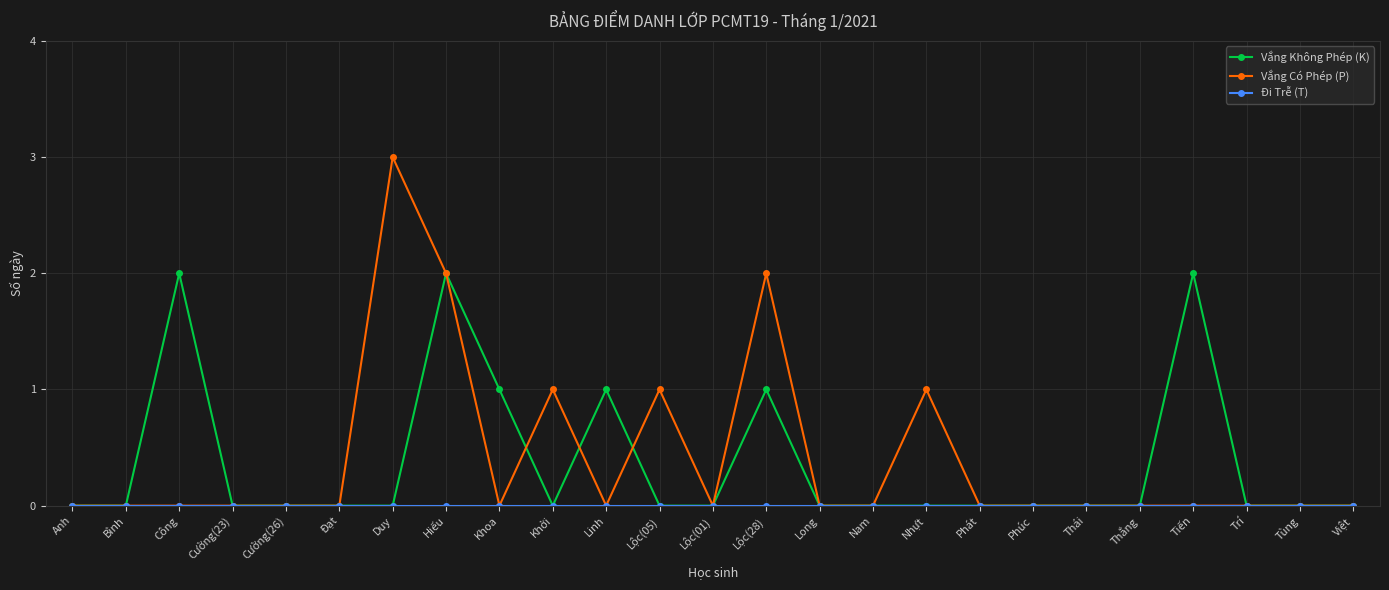

How many lines are shown in the chart?

3